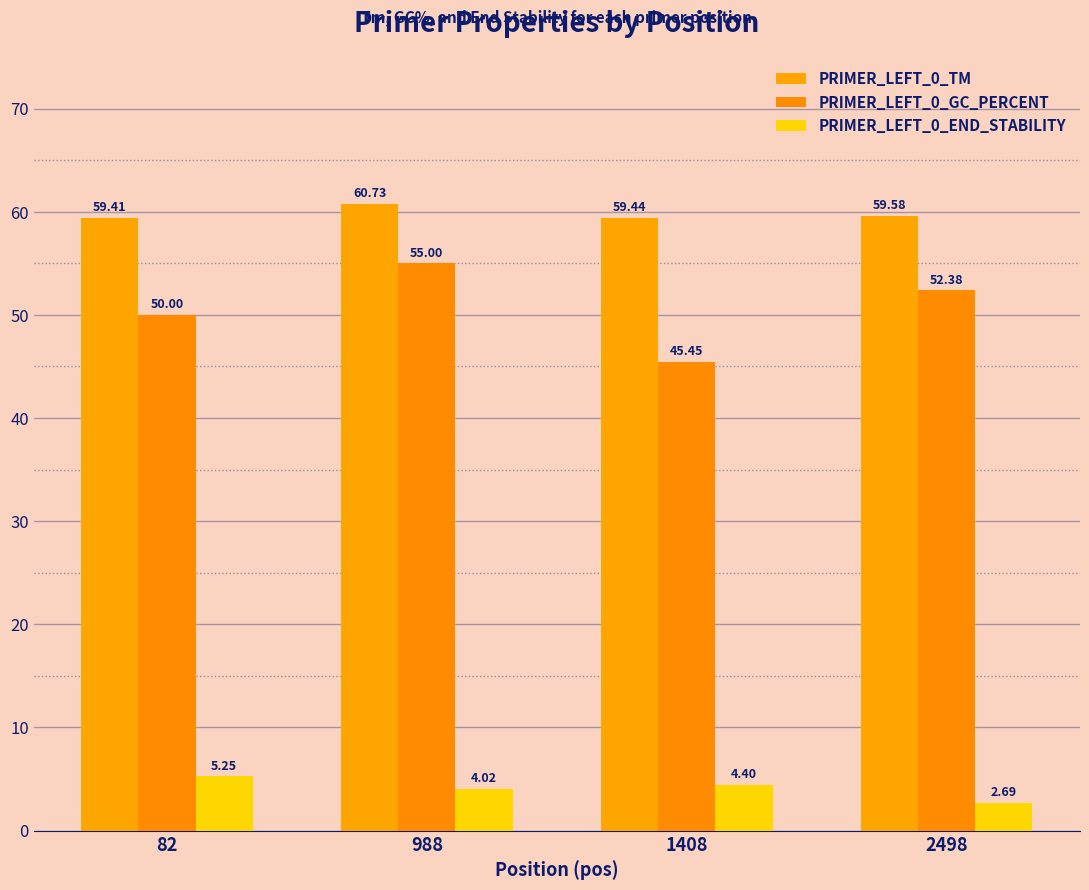

Rank the series by their maximum value, from lowest to highest.

PRIMER_LEFT_0_END_STABILITY, PRIMER_LEFT_0_GC_PERCENT, PRIMER_LEFT_0_TM